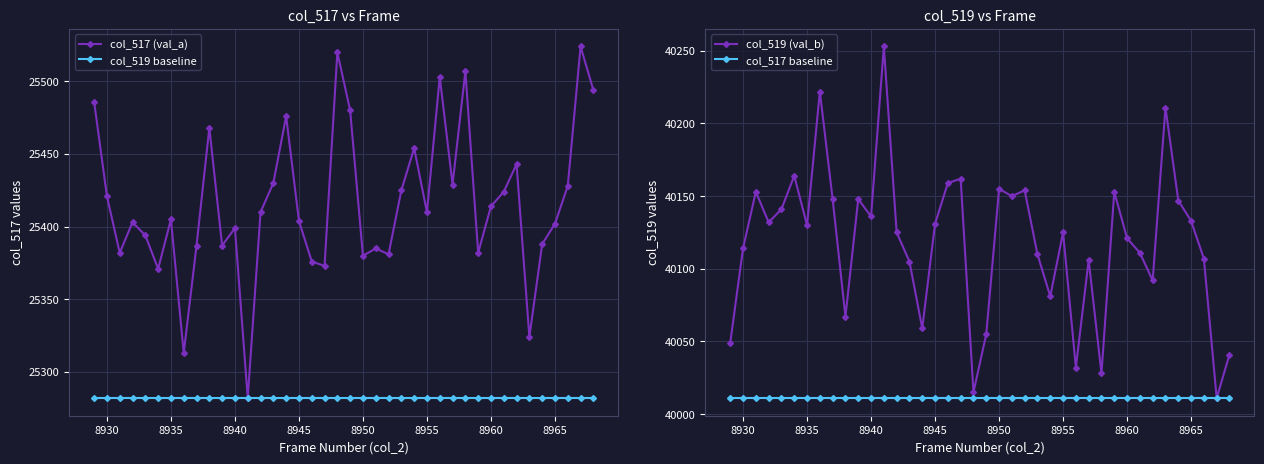

What is the smallest value displayed?

25282